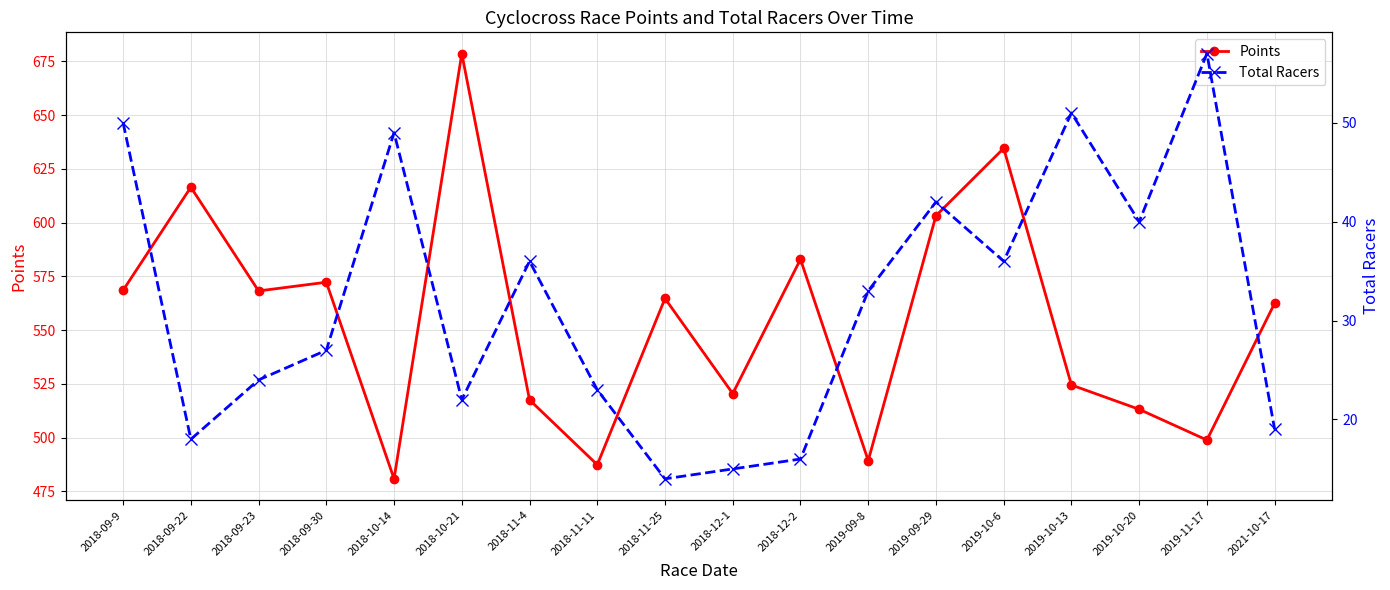

What is the label of the 2nd point from the left?

2018-09-22